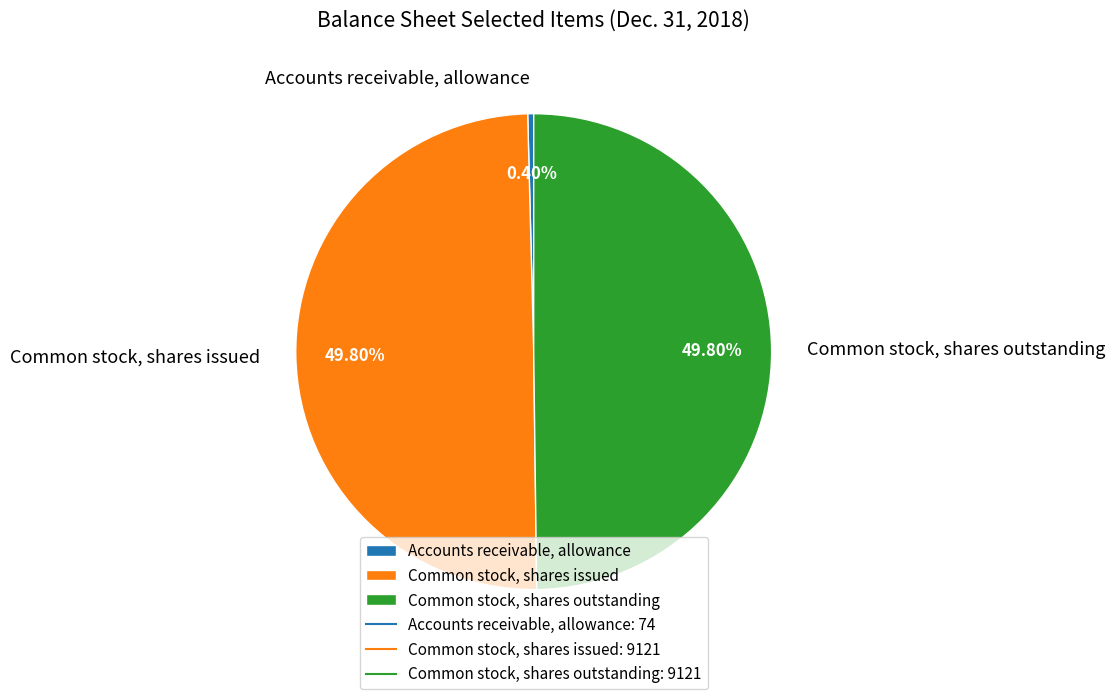

What is the smallest slice in the pie chart?

Accounts receivable, allowance